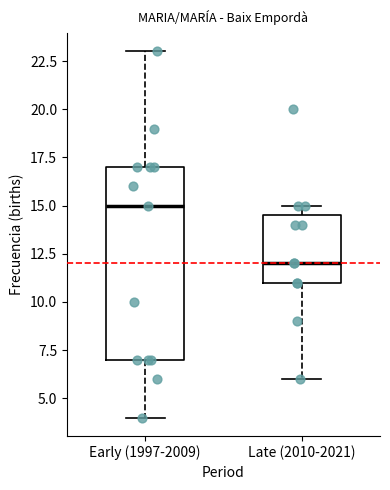

Comparing the boxes themselves (not the whiskers), which one is the tallest?

Early (1997-2009)